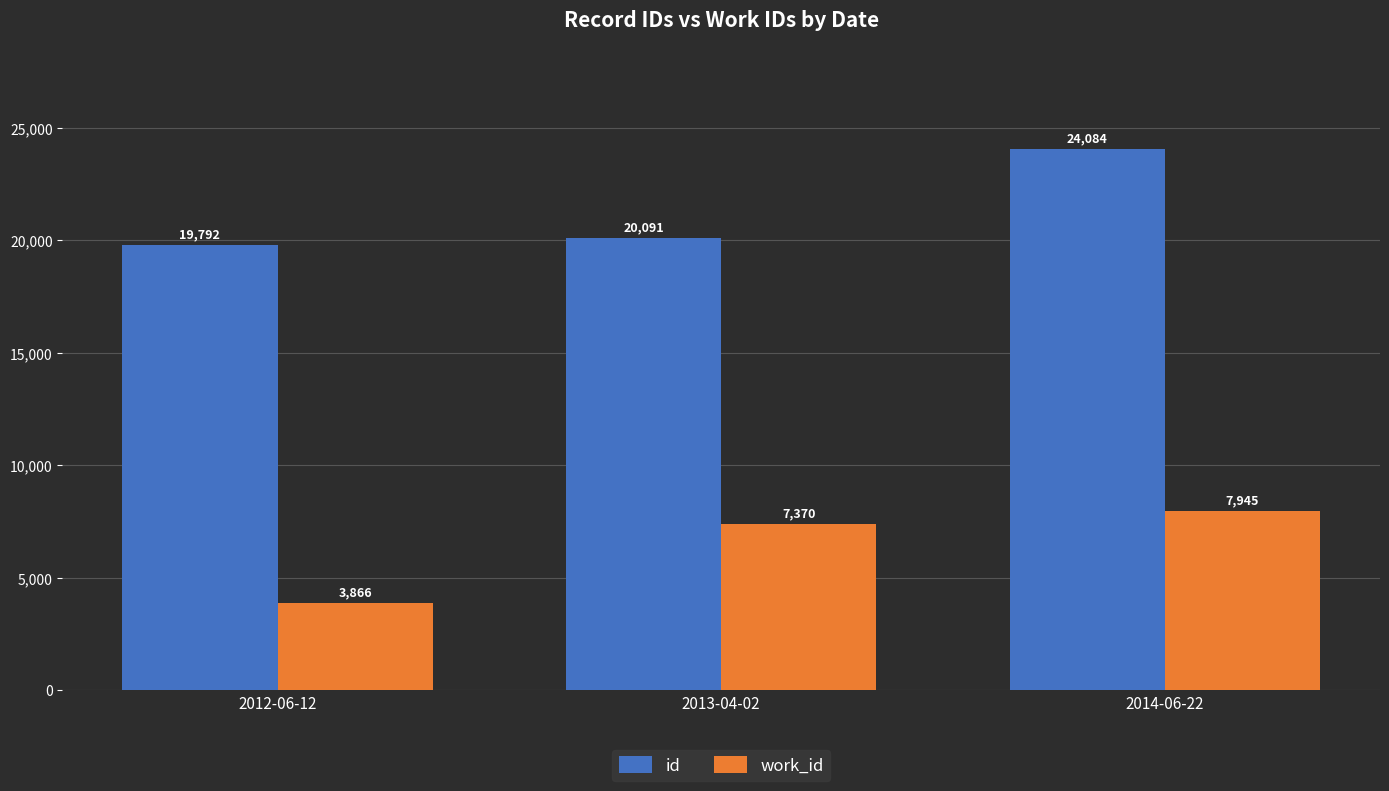

What is the minimum value for work_id?

3866